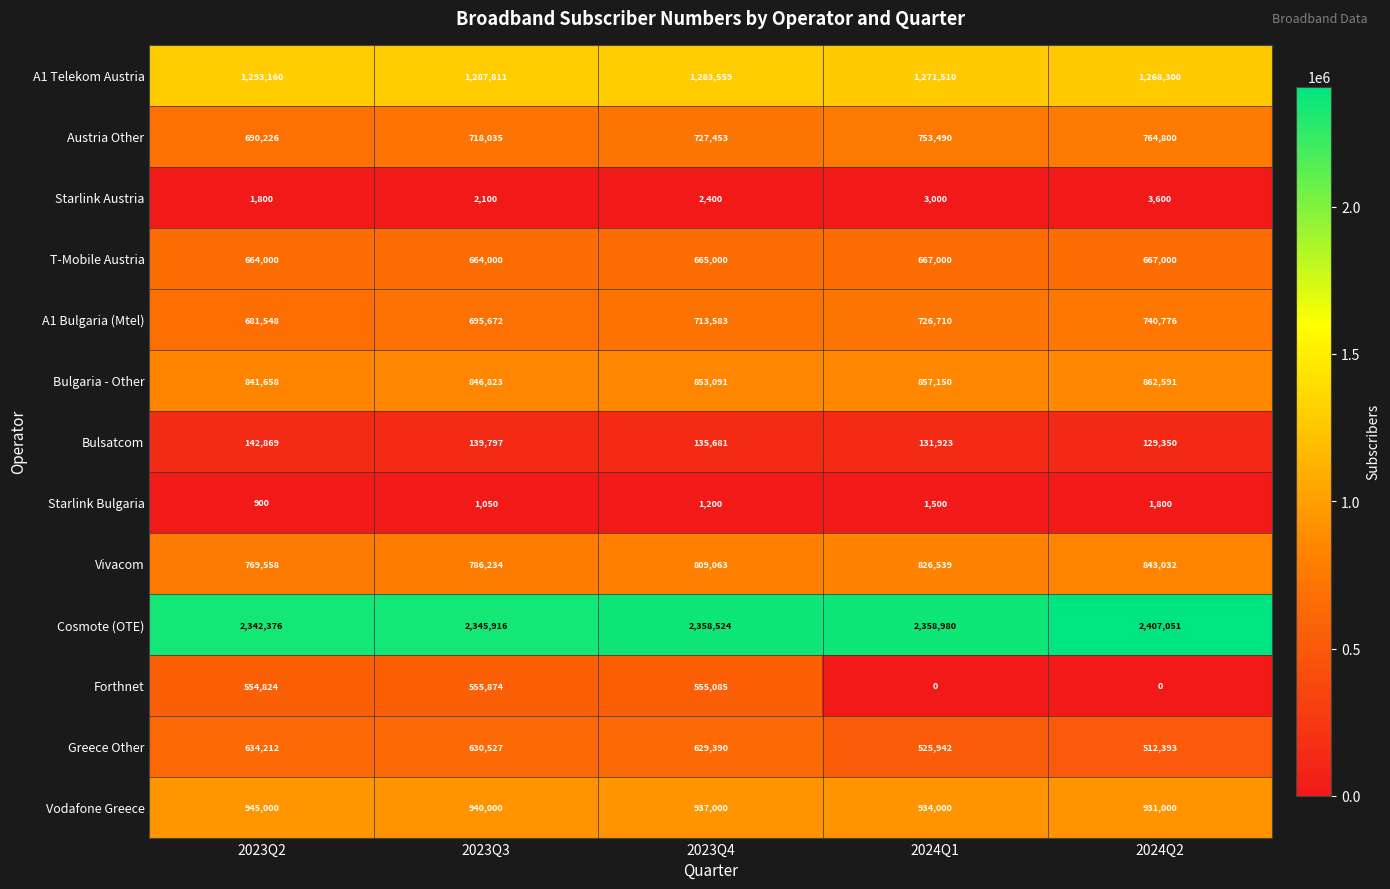

Which series has the widest spread of values?

Forthnet